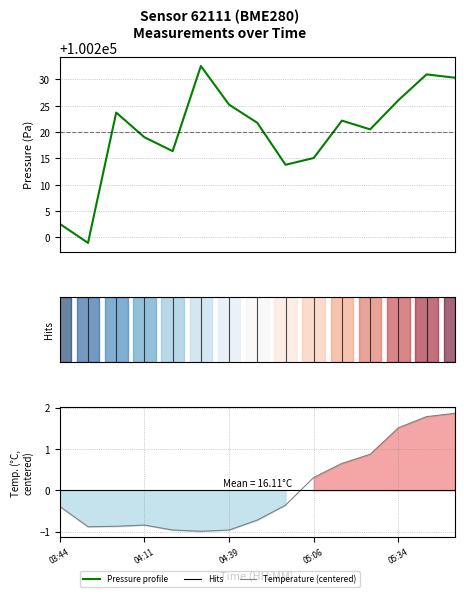

The value of Temperature (centered) at 5 is -0.4. True or false?

False